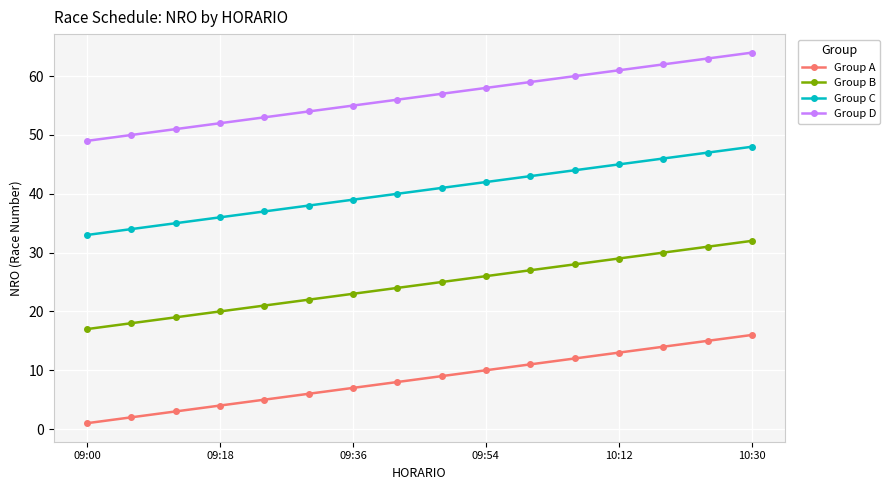

Which series has the largest total across all categories?

Group D